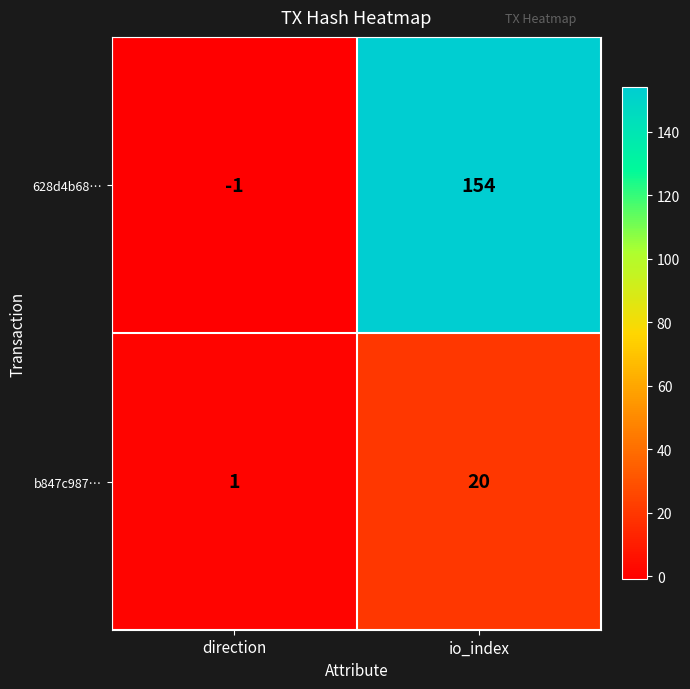

What is the approximate value of b847c987… at io_index?

20